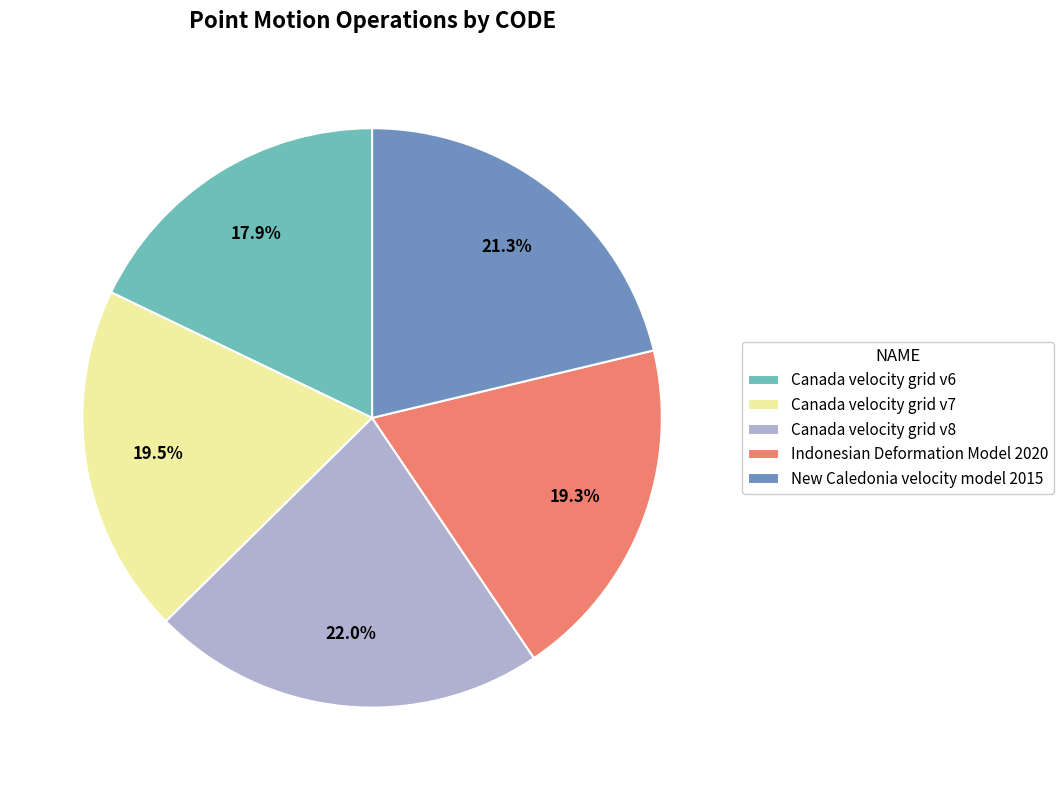

How many slices are in this pie chart?

5